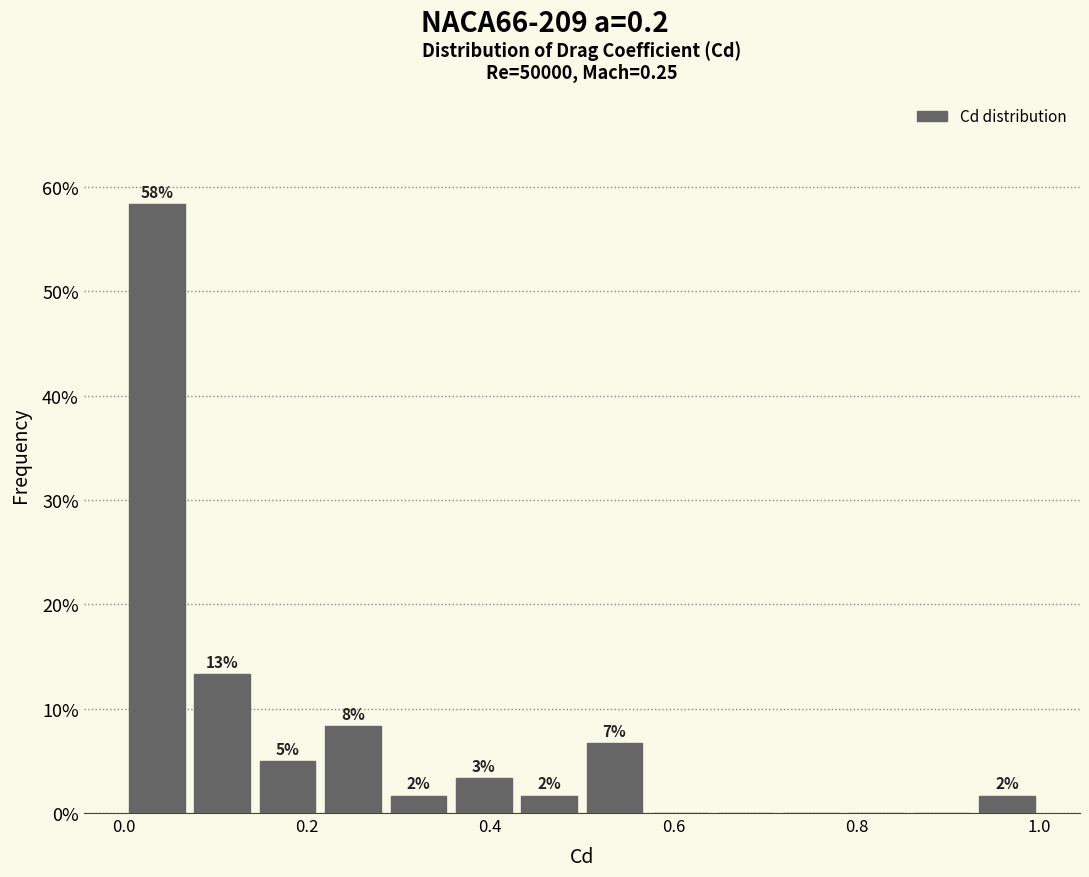

Around what value on the x-axis is the tallest bar? Give the approximate position of its centre, as read against the axis.

0.04